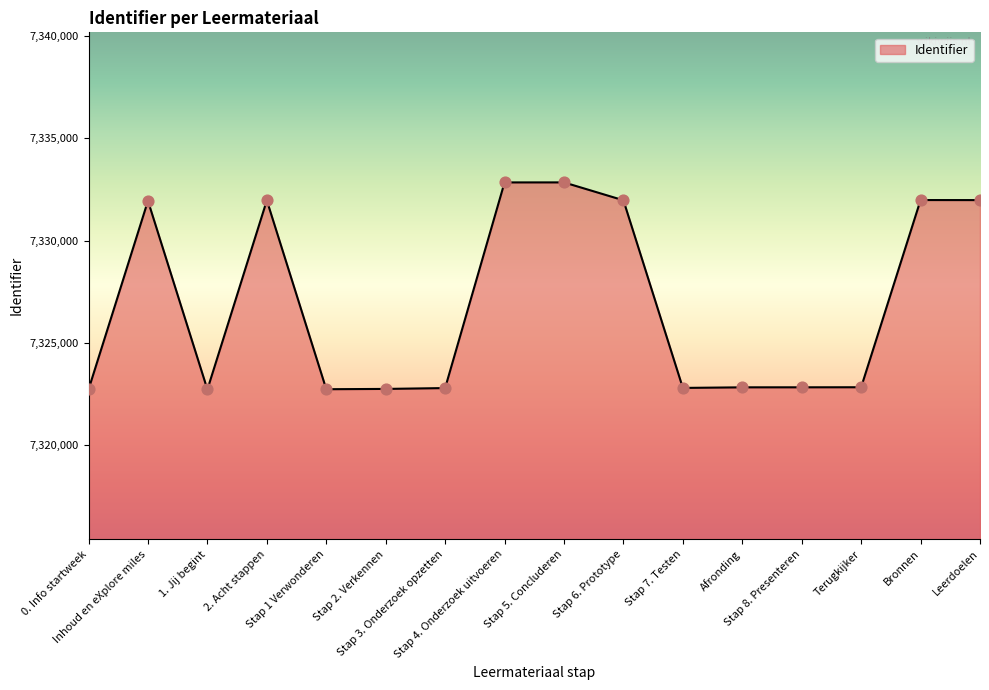

Between 1. Jij begint and 2. Acht stappen, which is larger?

2. Acht stappen